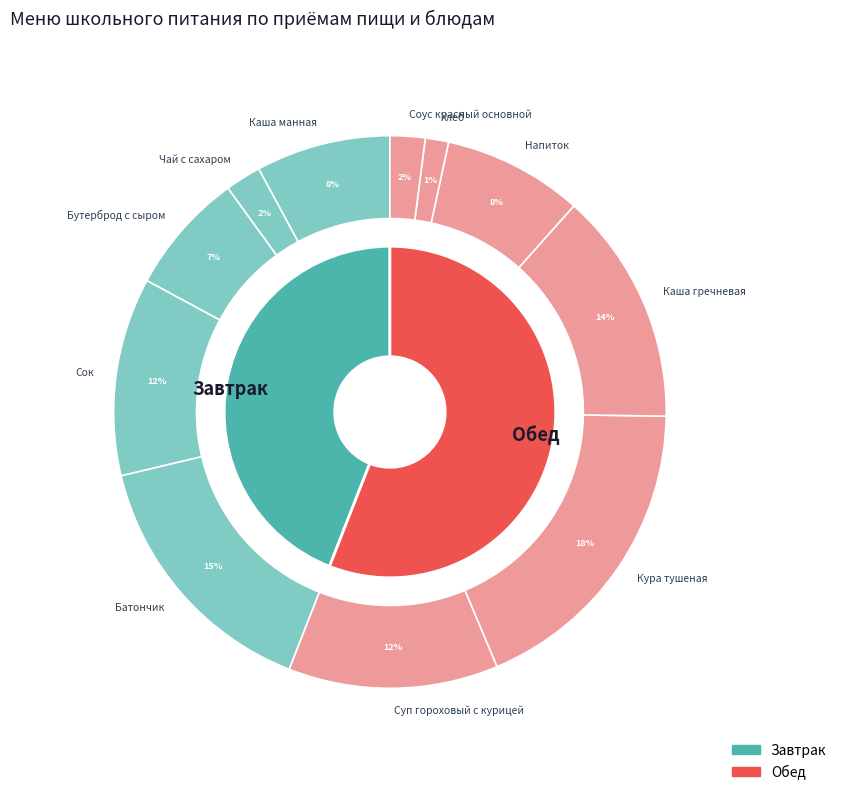

True or false: Каша манная accounts for 1% of the total.

False